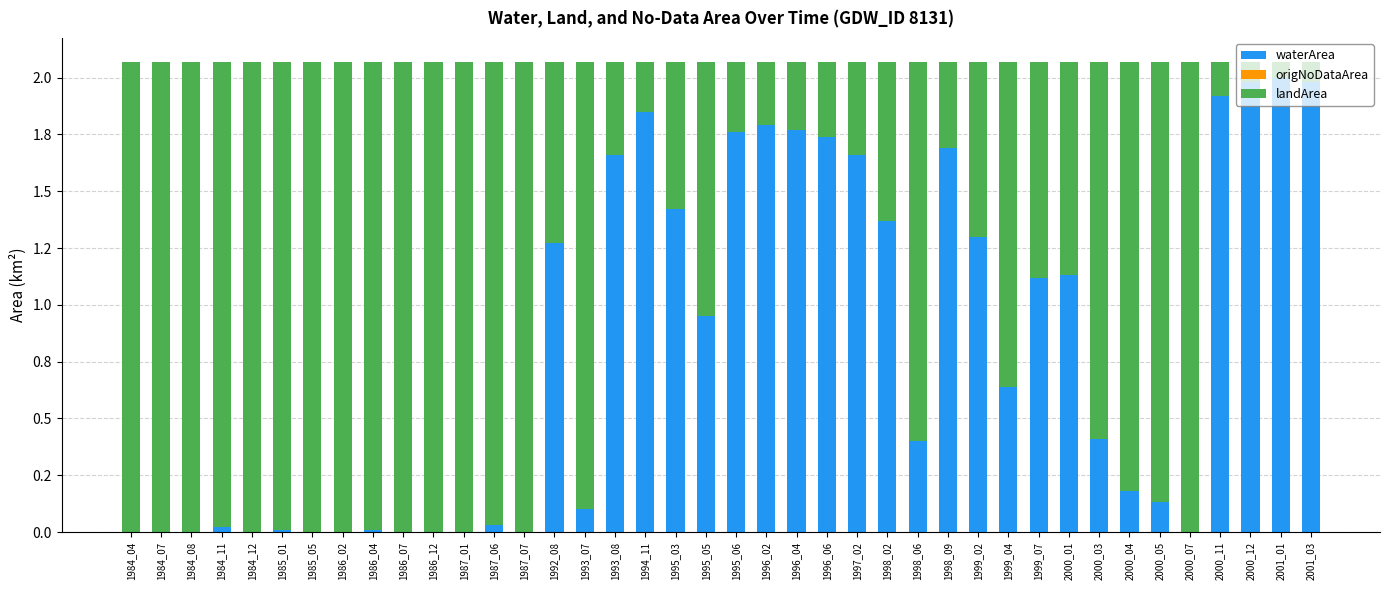

Are the bars grouped side by side (vs. stacked)?

No